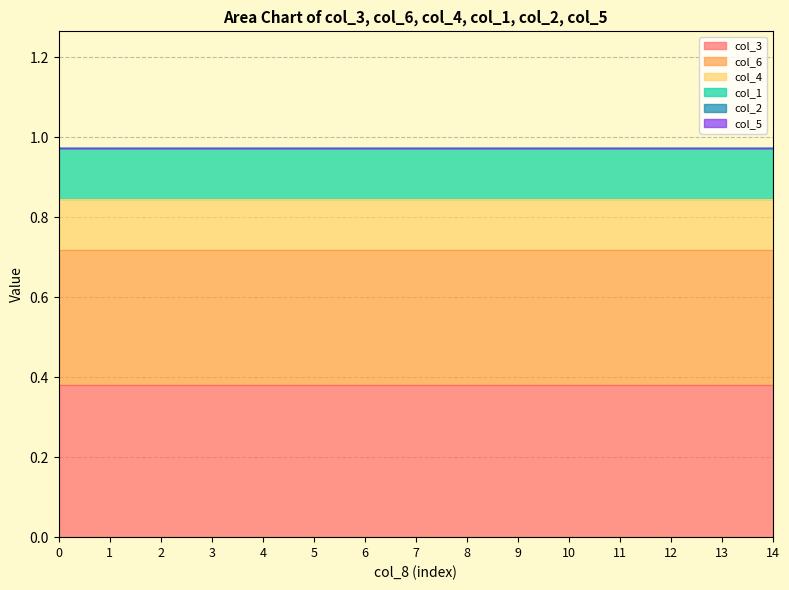

Does the chart have visible grid lines?

Yes